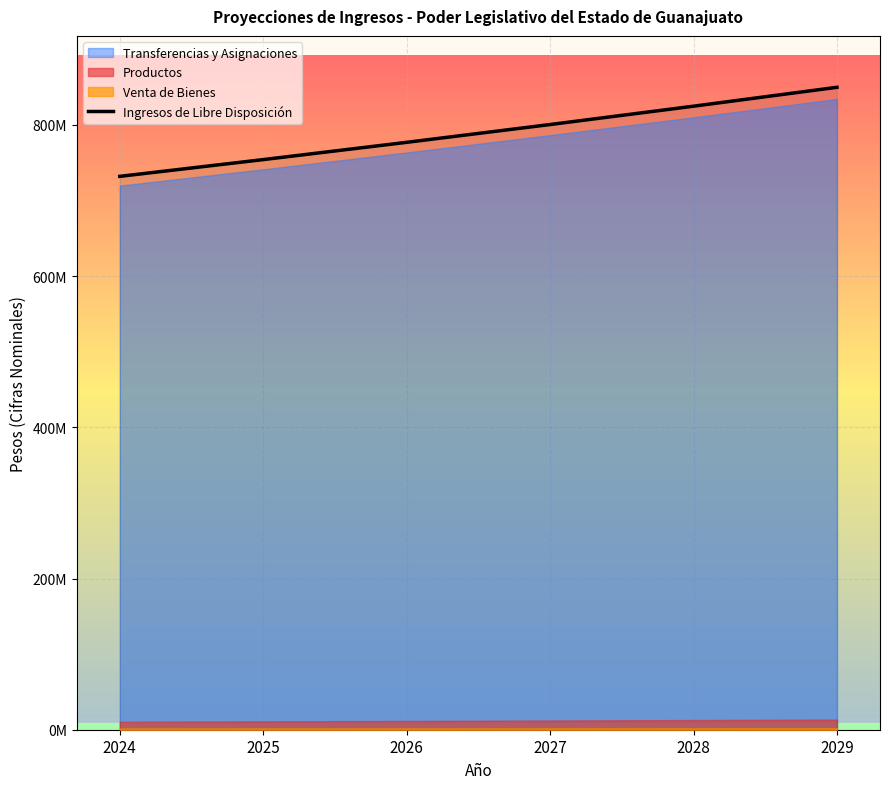

How many lines are shown in the chart?

1